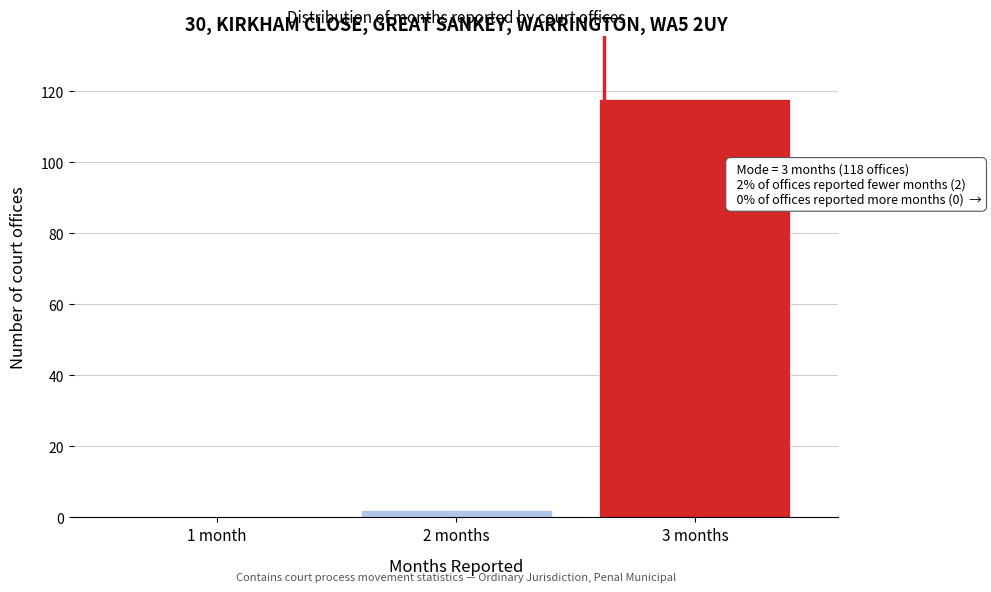

Reading left to right, list all the values displayed in this chart.

1 month=0	2 months=2	3 months=118